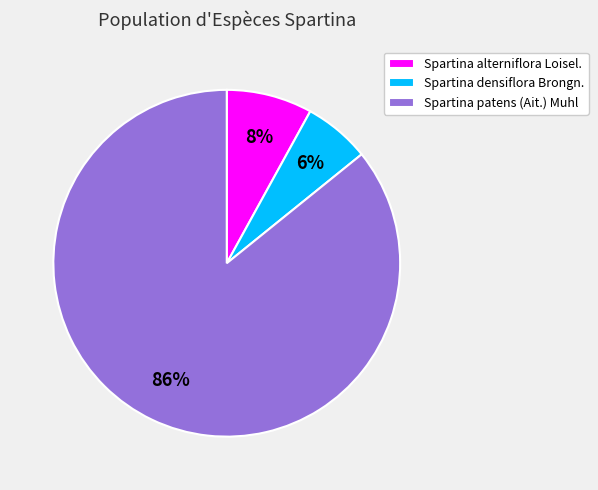

How many segments does this pie chart have?

3